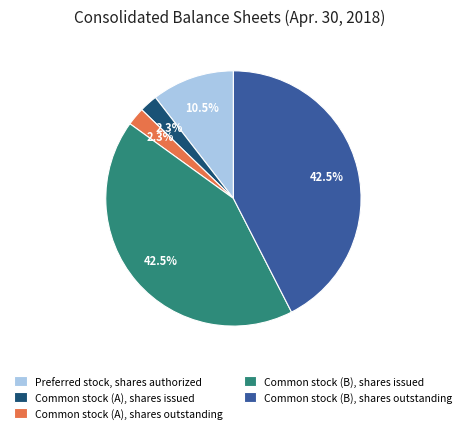

Does any single category account for the majority?

No